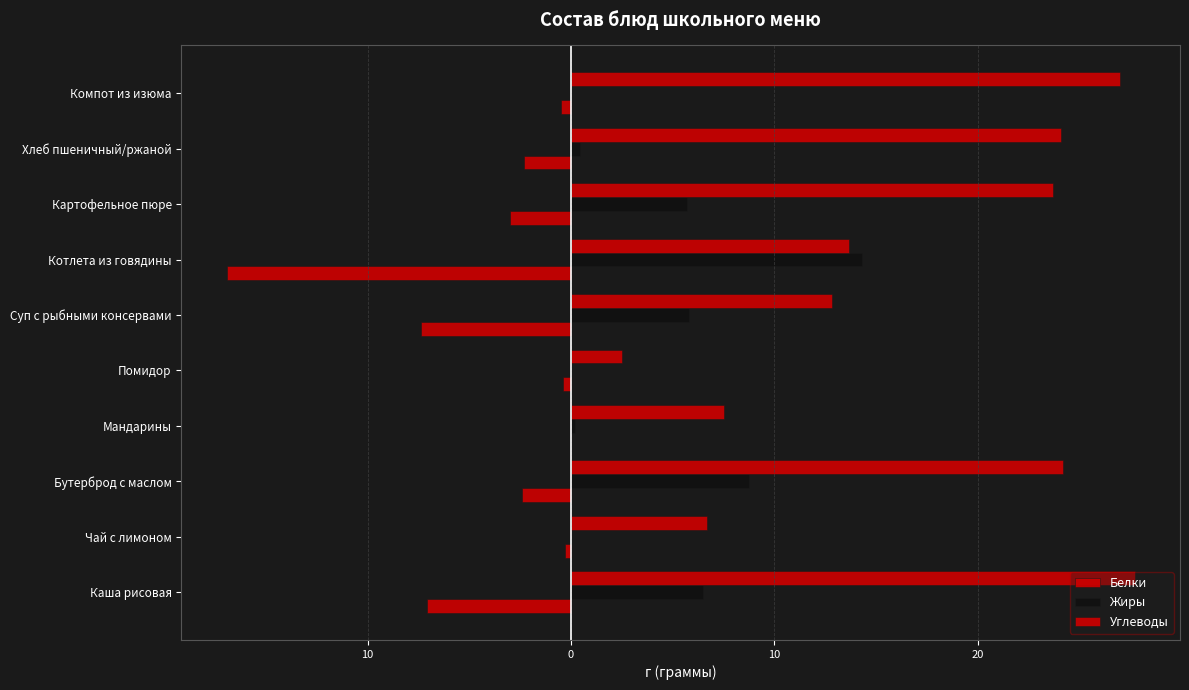

What is the value of the Углеводы bar at the 6th from the left?

12.8